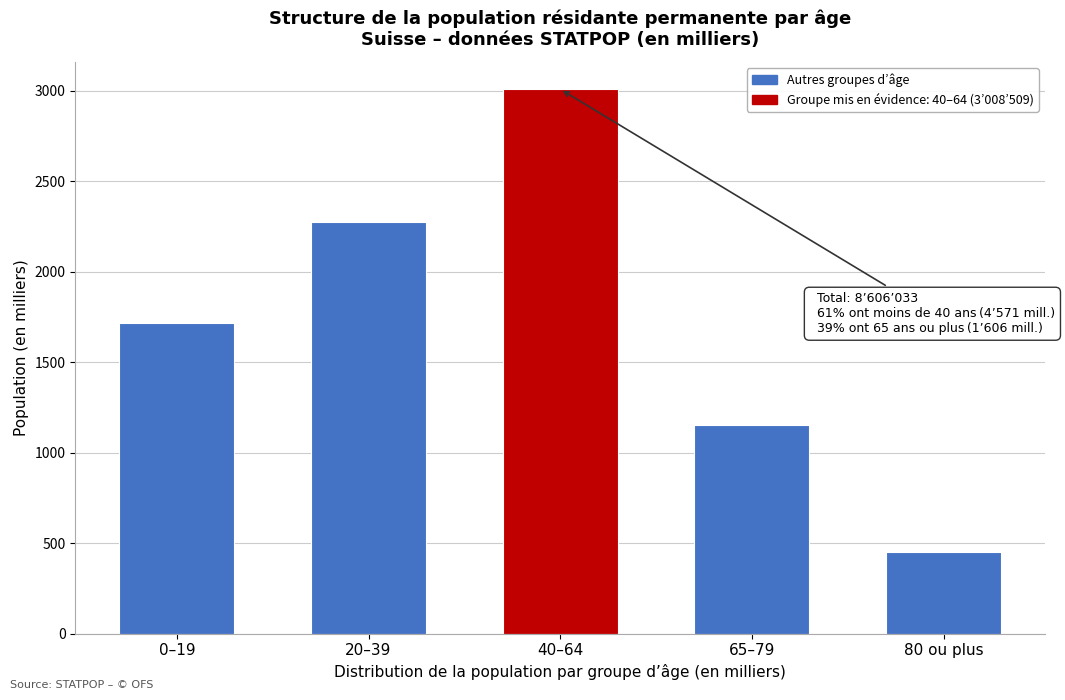

Reading left to right, what are all the values shown in this chart?

1717.2	2274.5	3008.5	1152.1	453.7